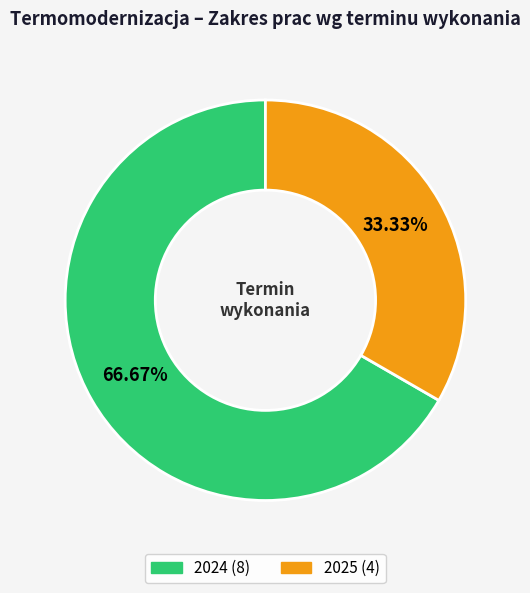

To the nearest percent, what percentage of the pie is 2025?

33%